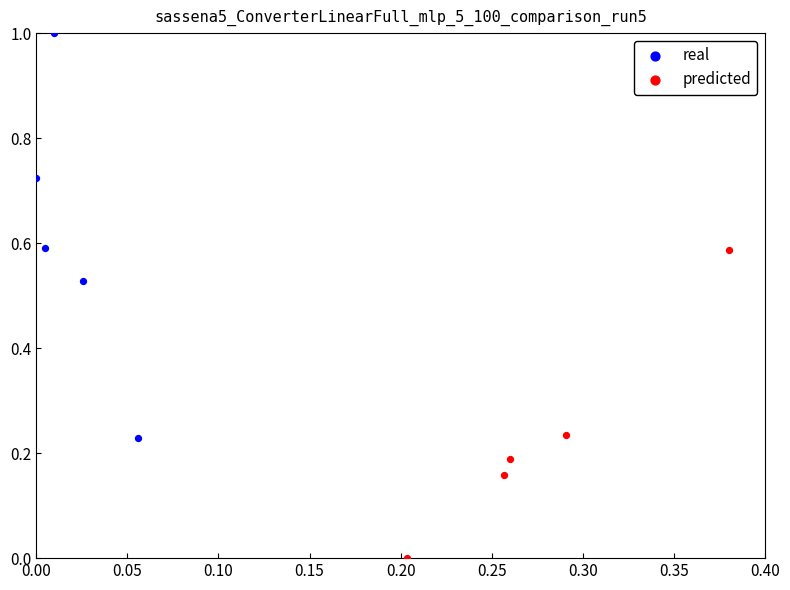

Which series reaches the maximum Y coordinate?

real